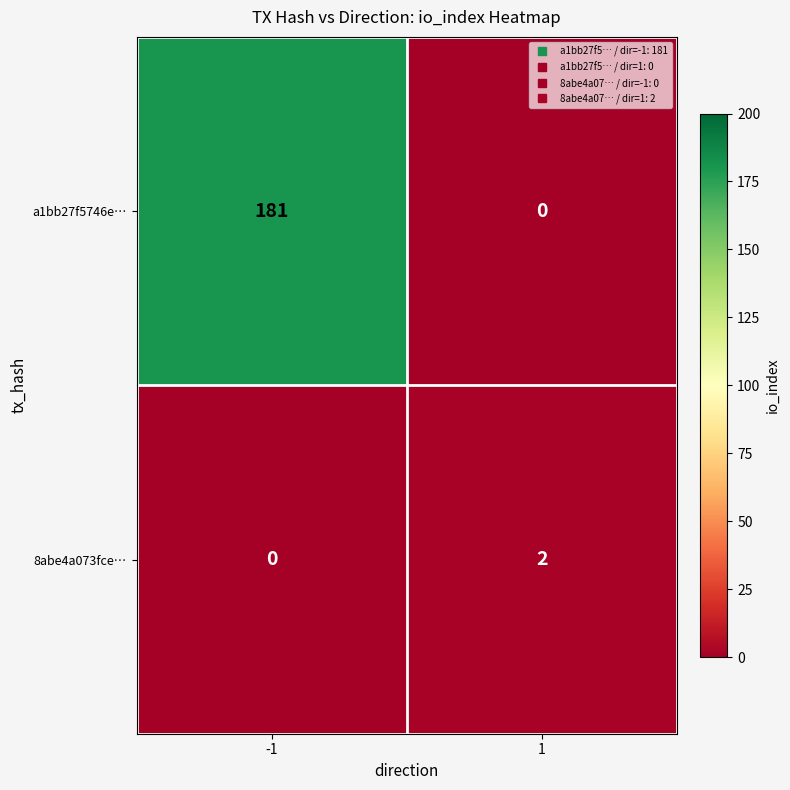

What is the difference between the maximum and minimum values in the a1bb27f5746e… series?

181